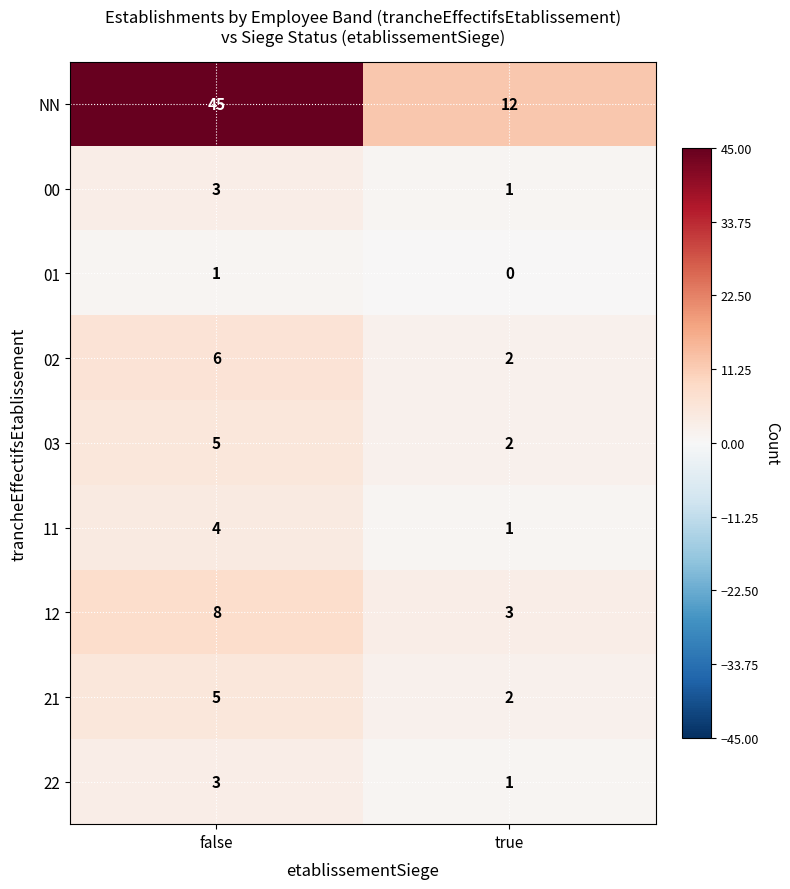

Reading left to right, list all the values displayed in this chart.

NN: false=45	true=12
00: false=3	true=1
01: false=1	true=0
02: false=6	true=2
03: false=5	true=2
11: false=4	true=1
12: false=8	true=3
21: false=5	true=2
22: false=3	true=1